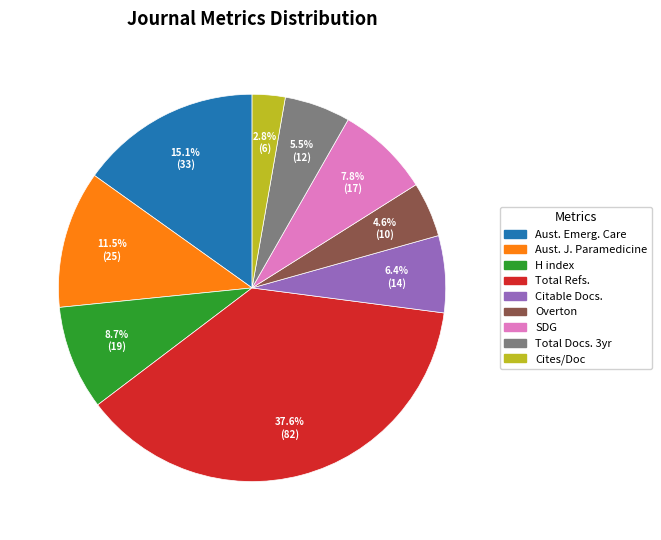

Is there any slice that represents more than half of the pie?

No